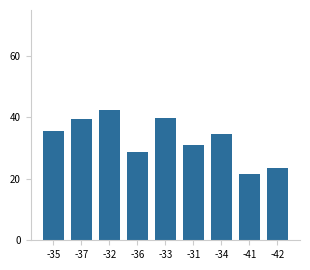

True or false: the data shows 35.8 at -35.

True